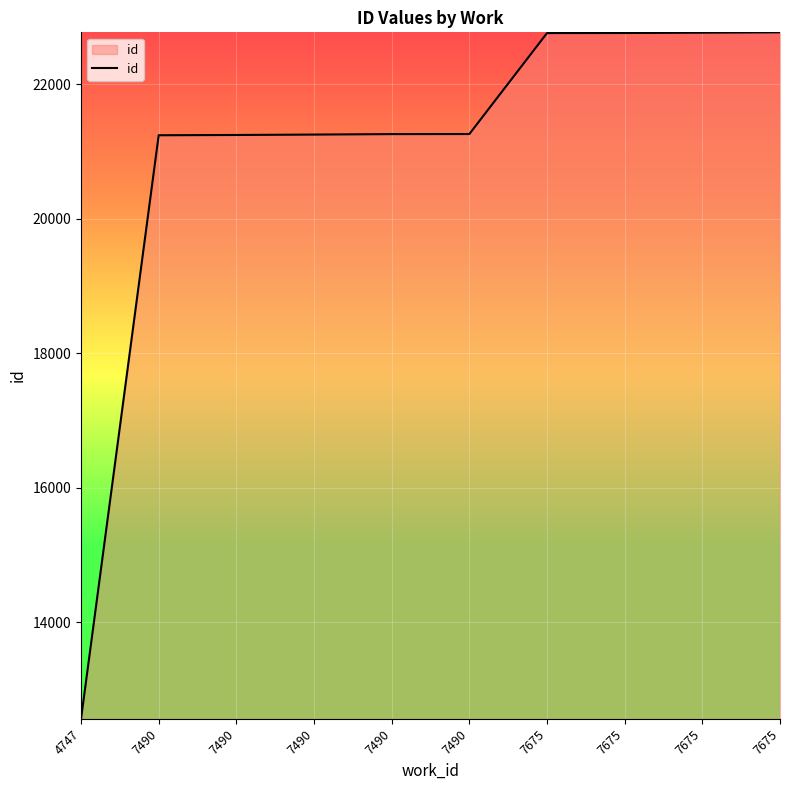

What is the average value?

20986